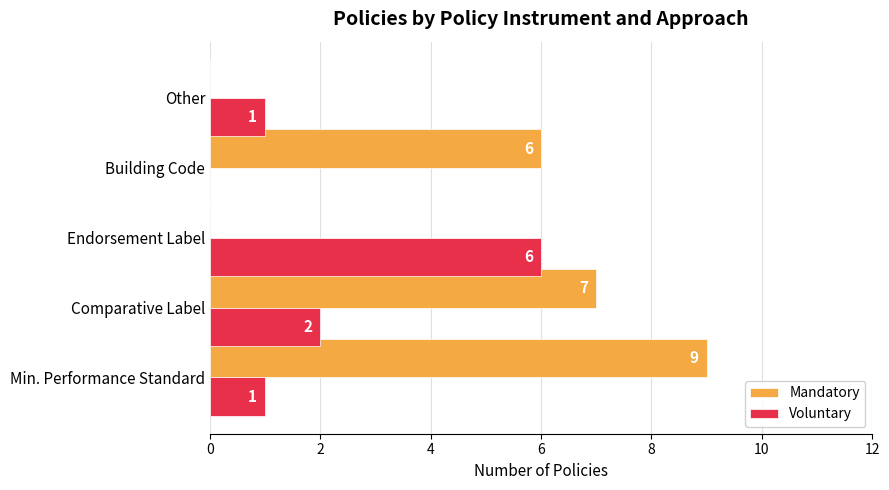

What is the sum of all Voluntary values?

10